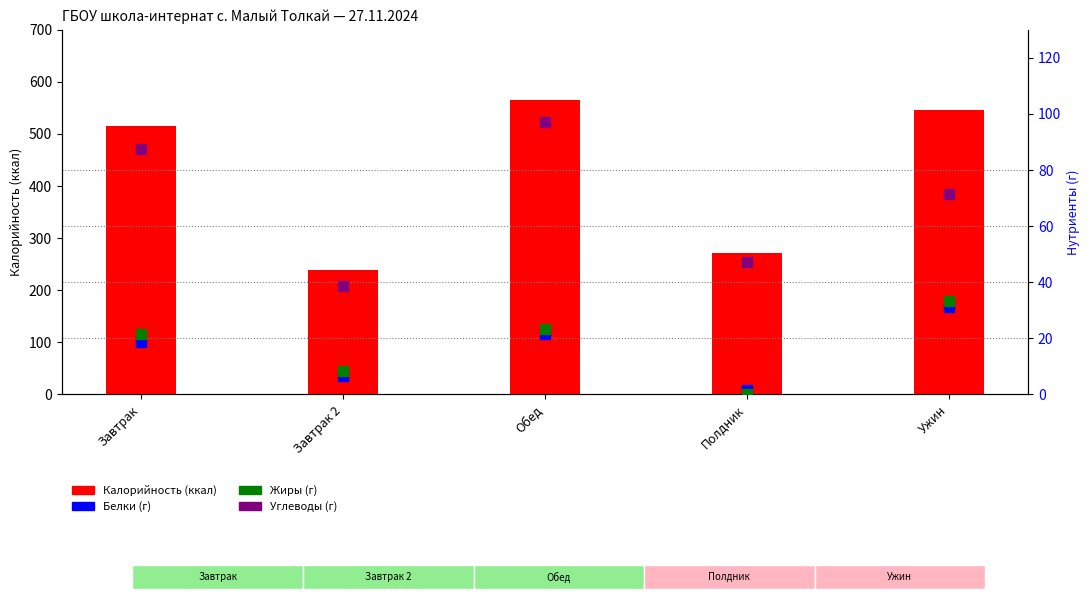

Which series has the largest total across all categories?

Калорийность